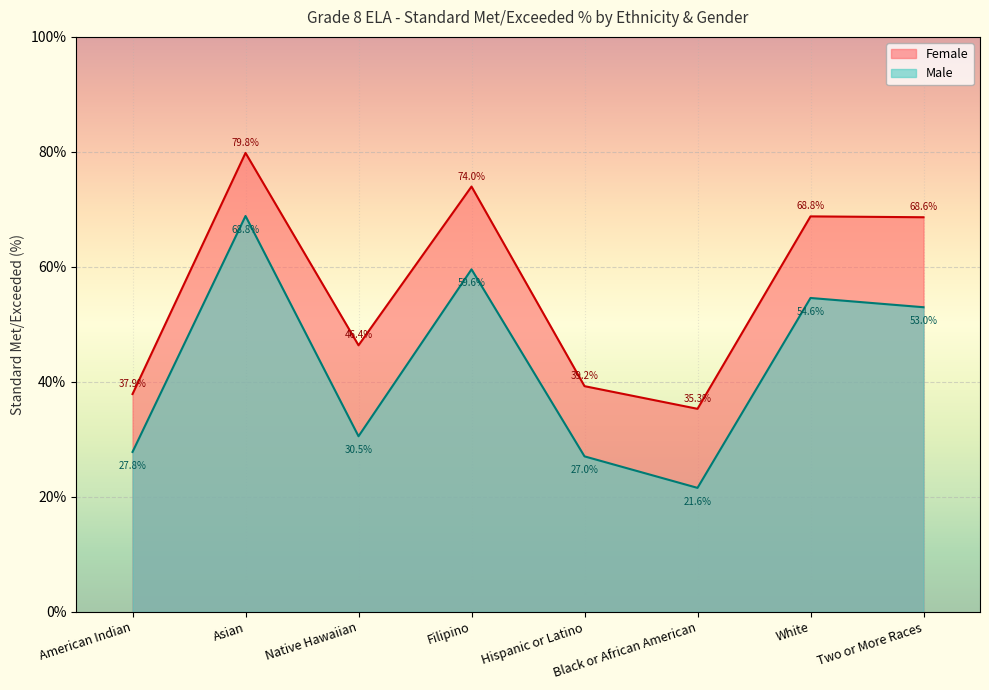

Which series has the widest spread of values?

Male